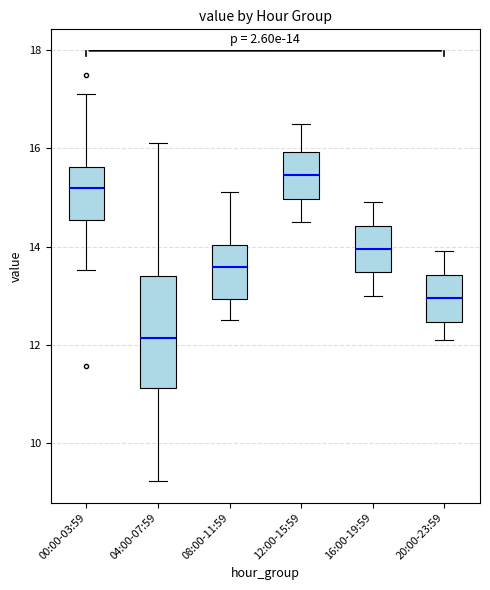

Which box's median line is the highest?

12:00-15:59